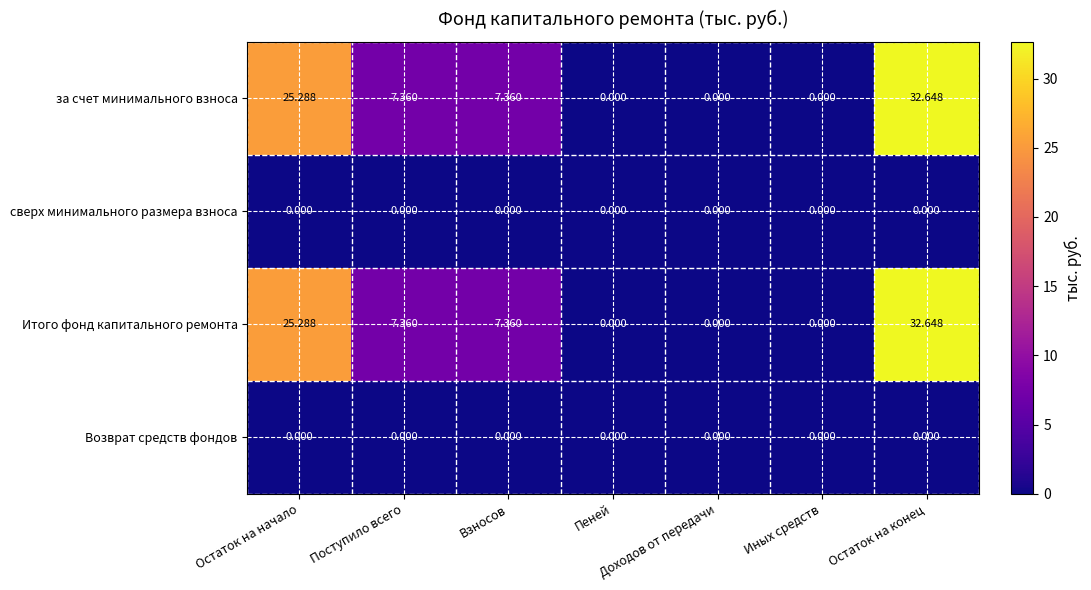

At which category is the sum across all series the highest?

Остаток на конец